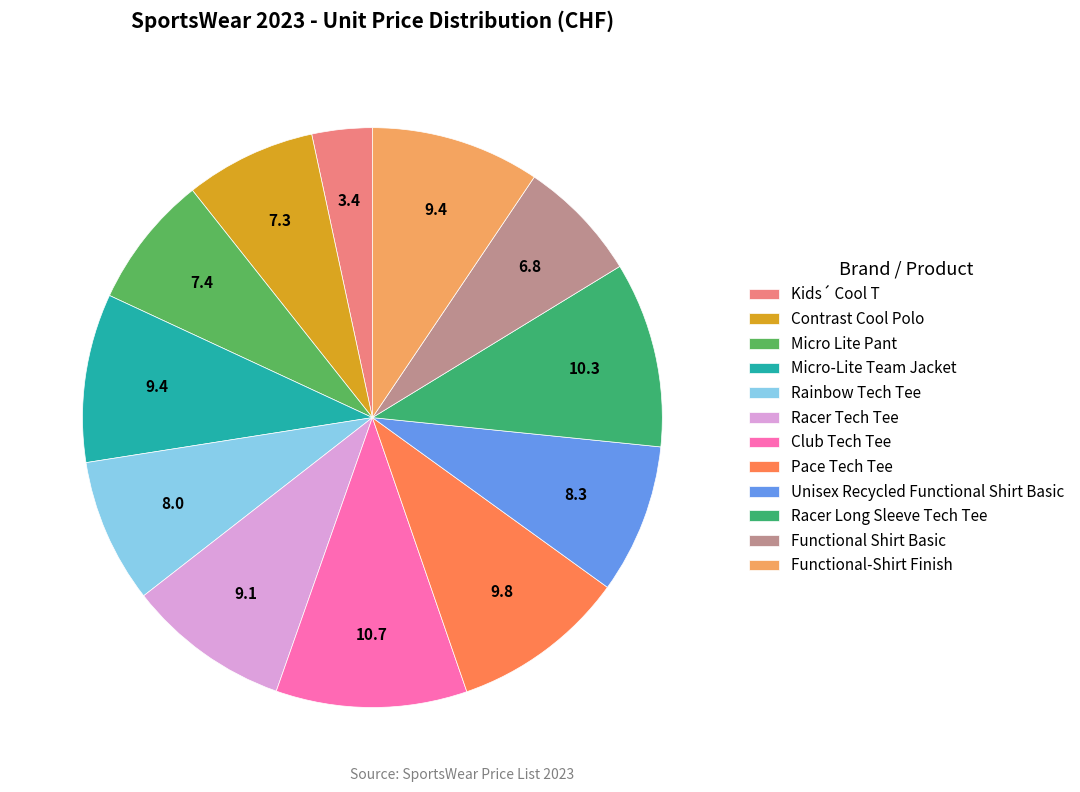

Which slice is the smallest?

Kids´ Cool T